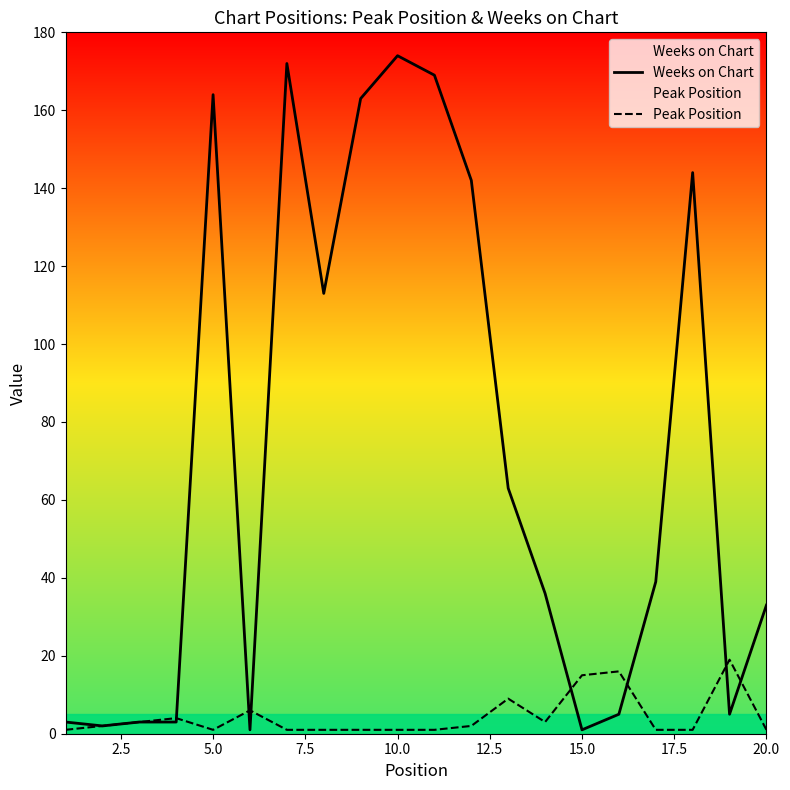

How many data points in Weeks on Chart are above 39?

9